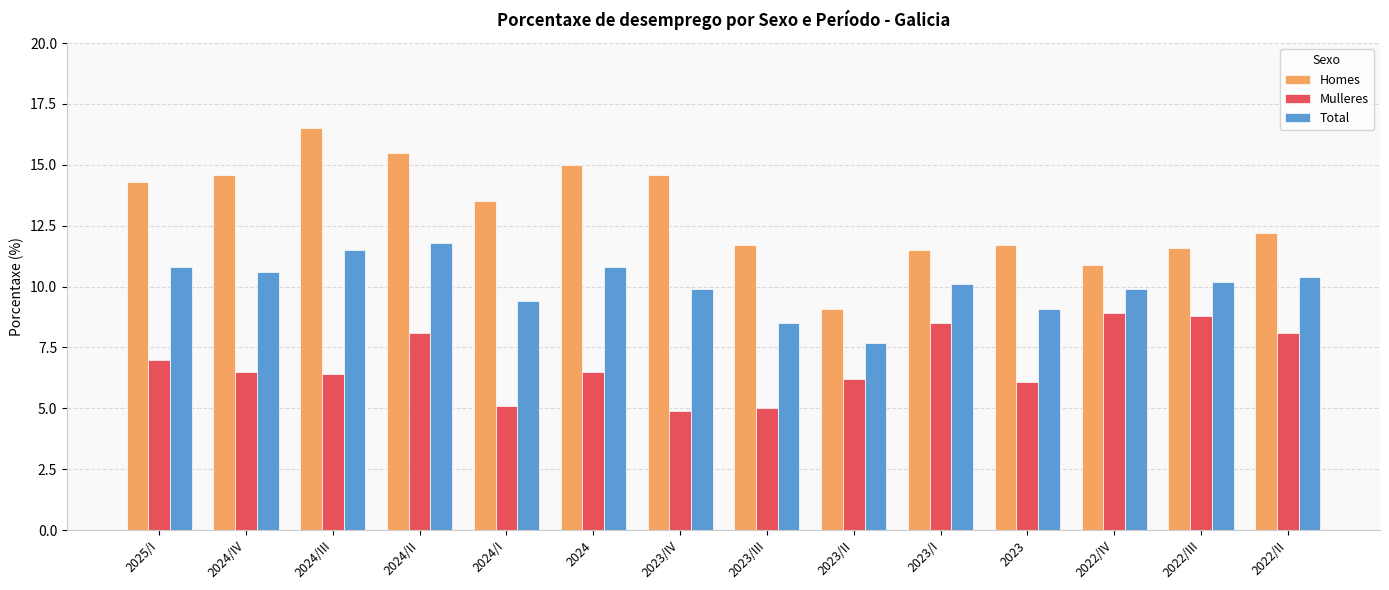

The value of Mulleres at 2023/IV is 8.1. True or false?

False